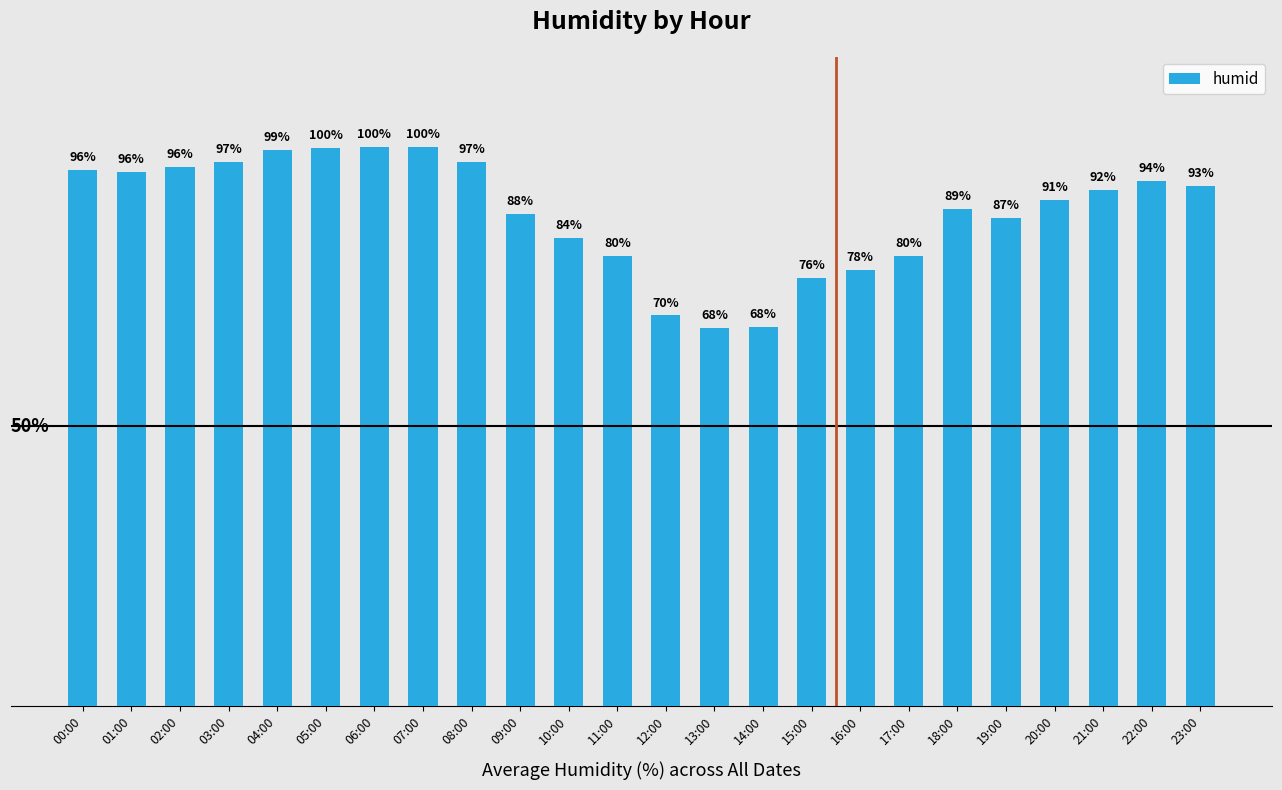

Are the bars horizontal?

No